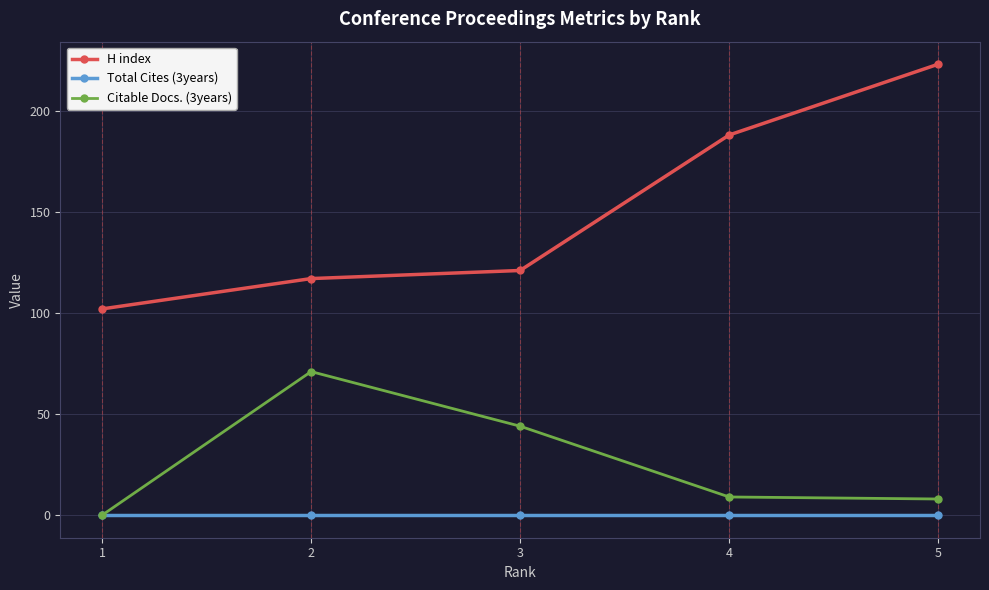

Which label corresponds to the largest value in the chart?

5